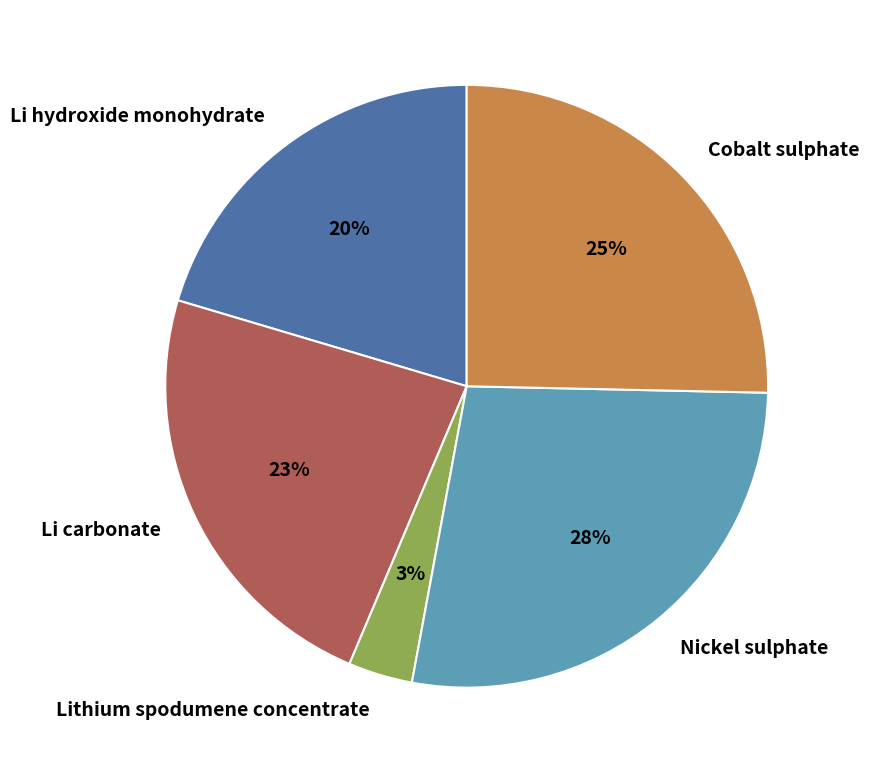

Which slice is the smallest?

Lithium spodumene concentrate